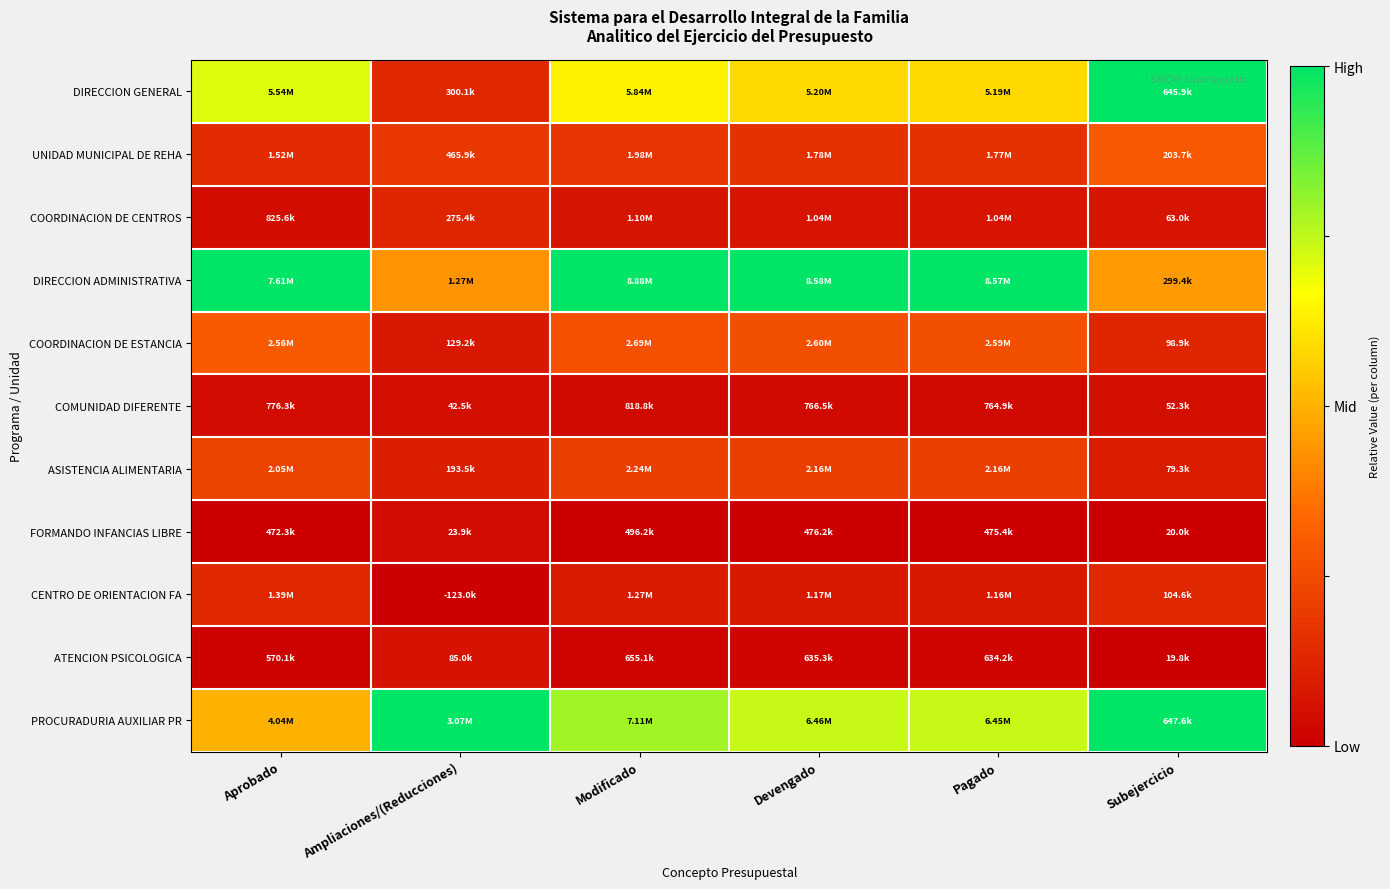

Which series has the largest total across all categories?

DIRECCION ADMINISTRATIVA